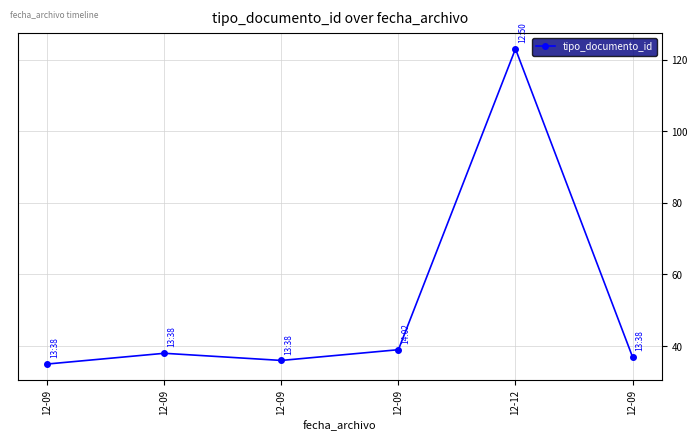

Does the chart display data point markers on the line(s)?

Yes